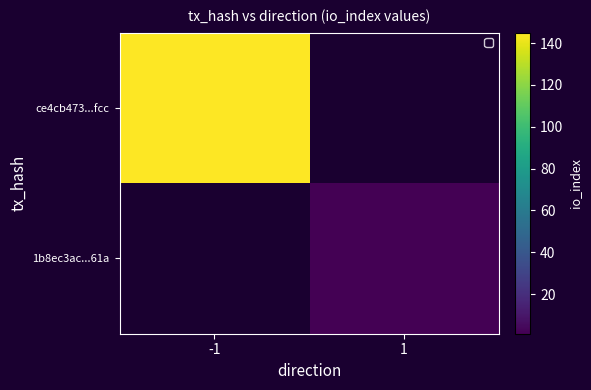

At how many categories does at least one series exceed 114?

1